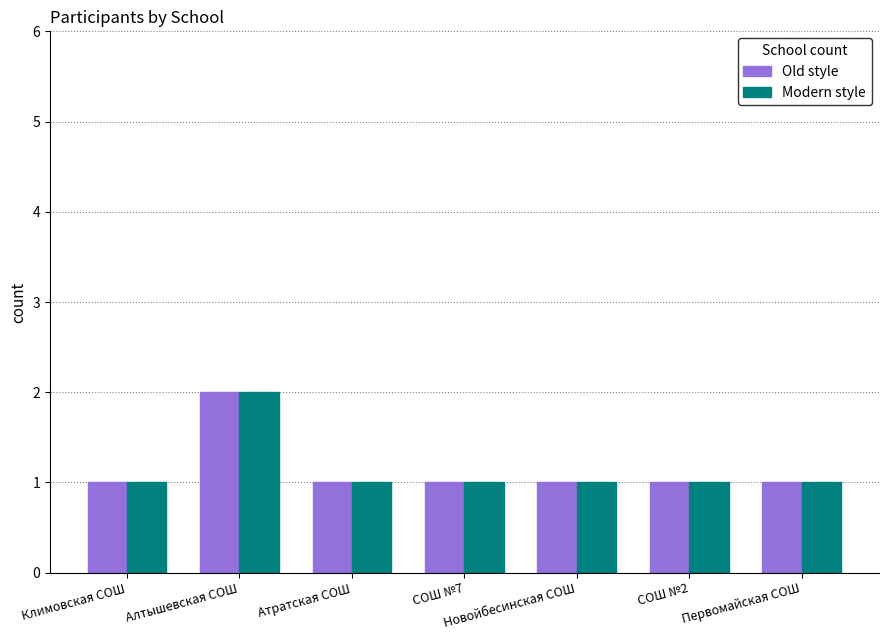

How many distinct data groups are displayed?

2